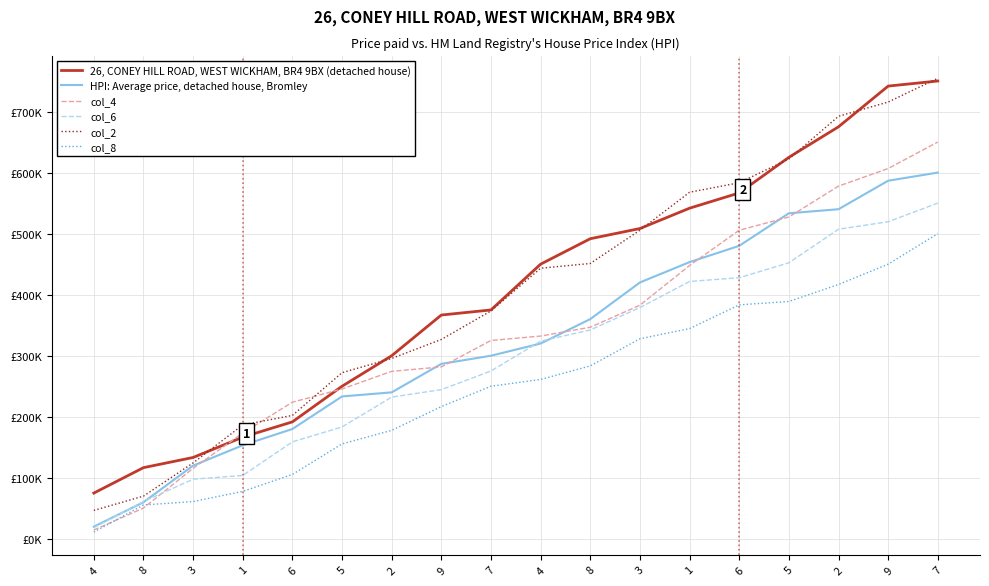

Is this an area chart (filled region under the line)?

No